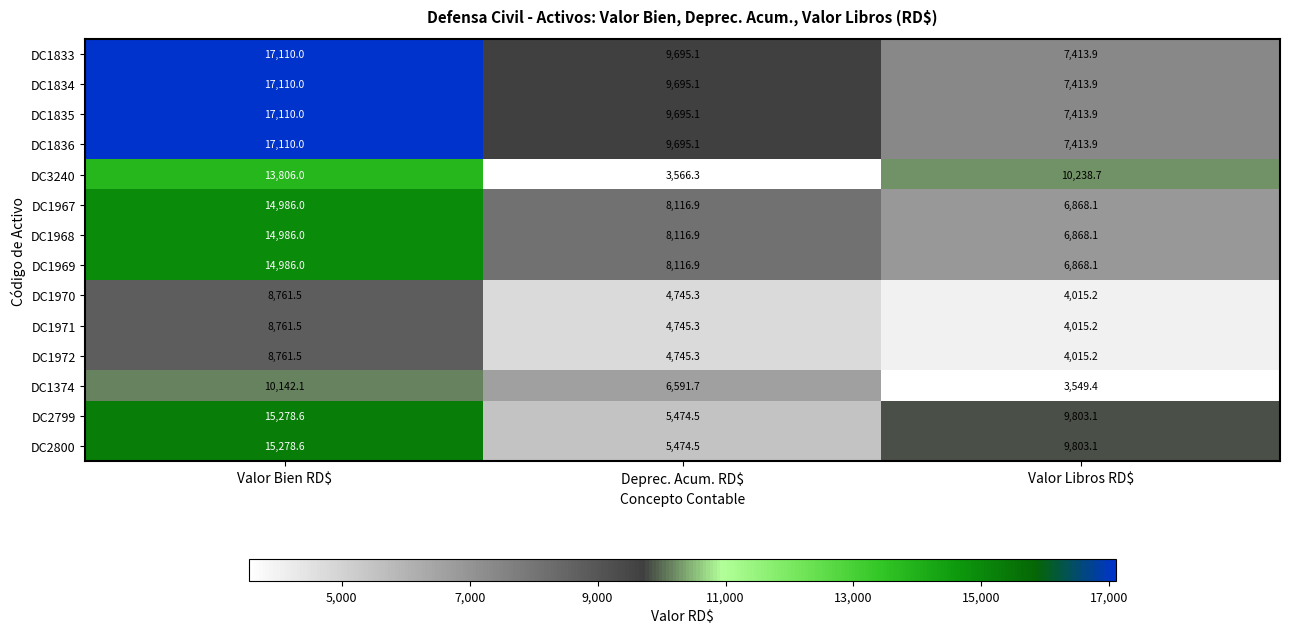

What is the spread (max minus min) of values at Valor Bien RD$?

8348.5